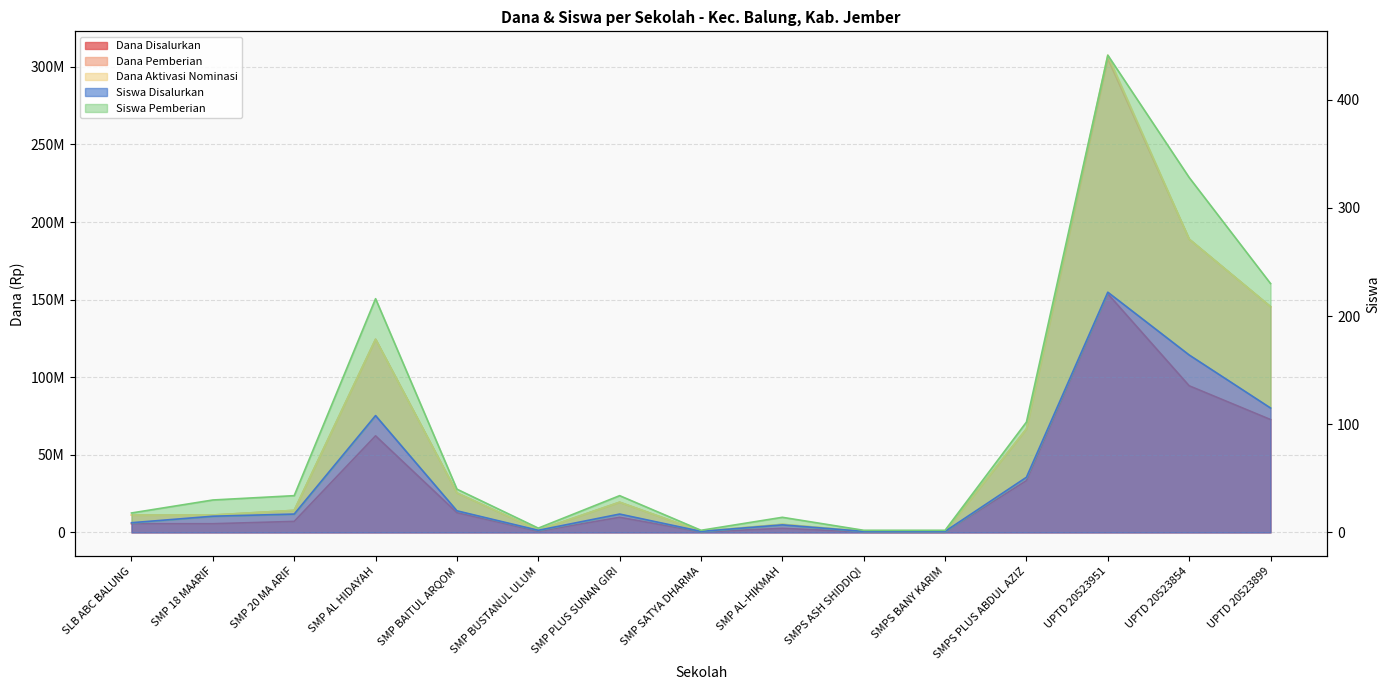

Reading left to right, what are all the values shown in this chart?

Dana Disalurkan: 5625000	5625000	7125000	62250000	12750000	750000	9750000	375000	2625000	375000	375000	33375000	153750000	94500000	72750000
Dana Pemberian: 11250000	11250000	14250000	124500000	25500000	1500000	19500000	750000	5250000	750000	750000	66750000	305250000	189000000	145500000
Siswa Disalurkan: 9	15	17	108	20	2	17	1	7	1	1	51	222	164	115
Siswa Pemberian: 18	30	34	216	40	4	34	2	14	2	2	102	441	328	230